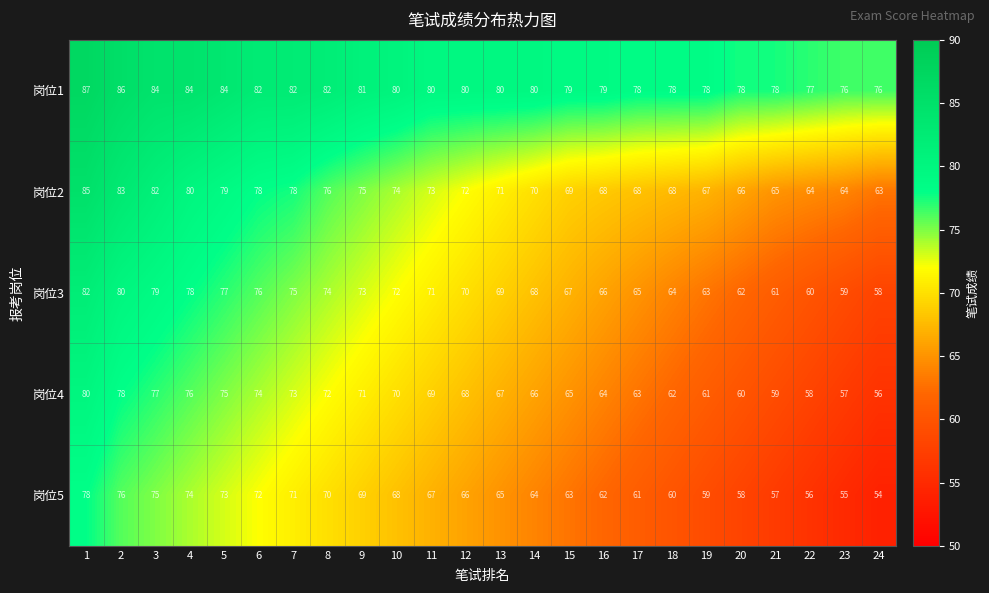

Which series has the largest total across all categories?

岗位1